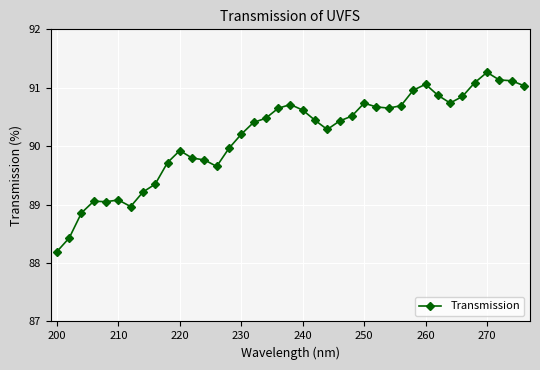

True or false: the data has more than 1 interior local peaks.

True